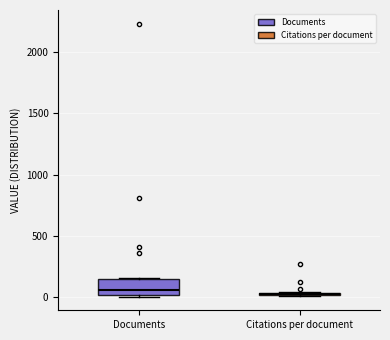

Reading left to right, read every box against the y-axis: the position of its median line, the range the box covers, and the ends of its whiskers. The values are not printed on the chart, so give them approximately, as read against the axis.

Documents: median 50, box 0 to 150, whiskers 0 to 150
Citations per document: box collapsed to a line at 0, whiskers 0 to 50